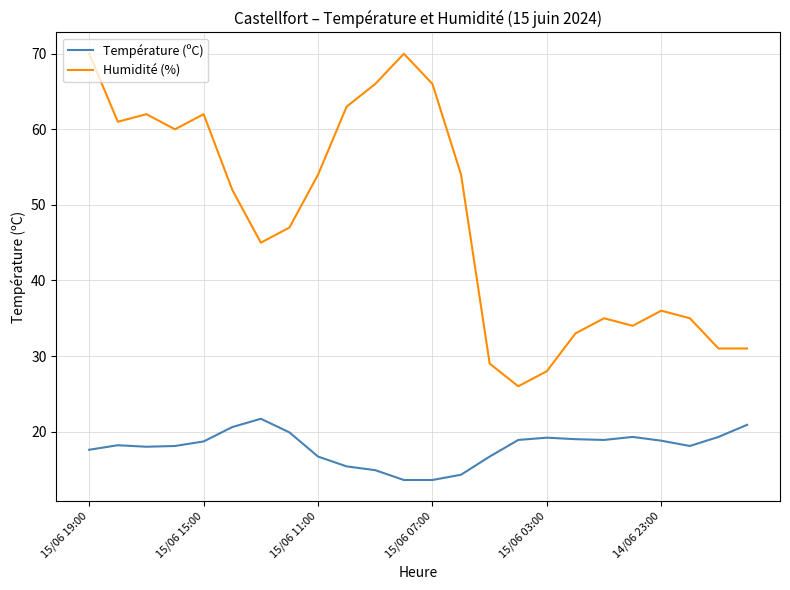

Rank the series by their average value, from highest to lowest.

Humidité (%), Température (ºC)